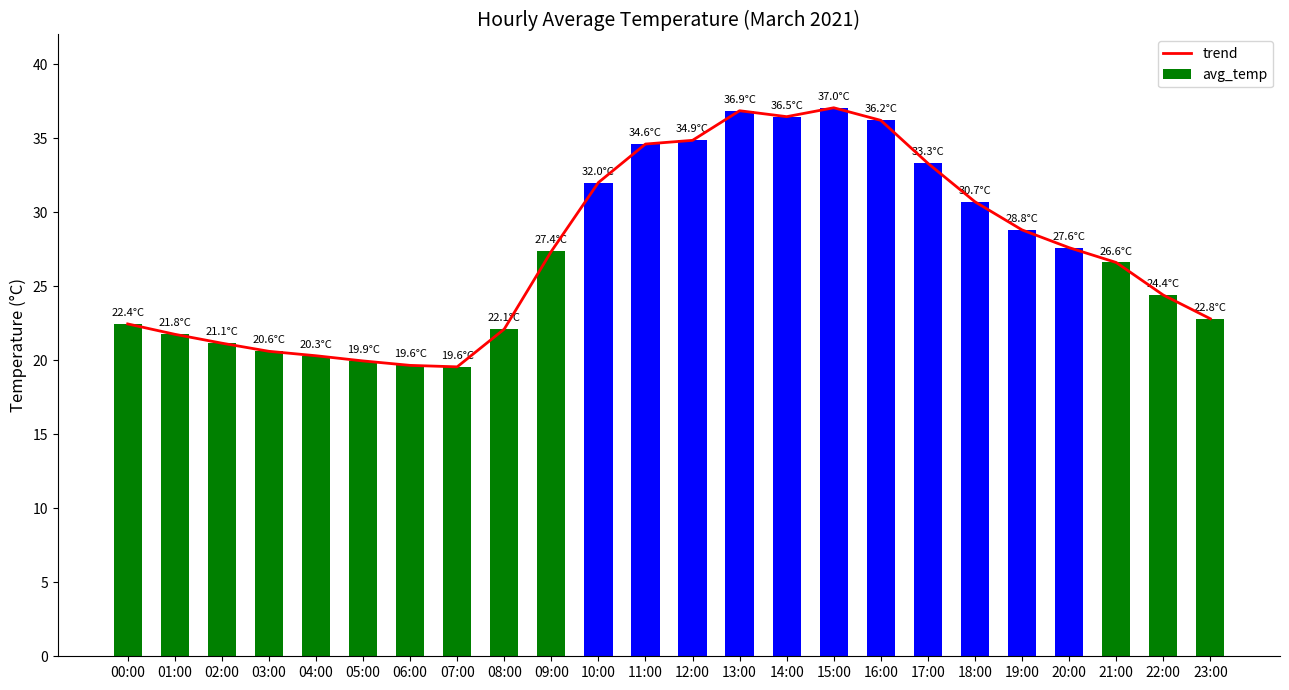

At which label does avg_temp reach its peak?

15:00